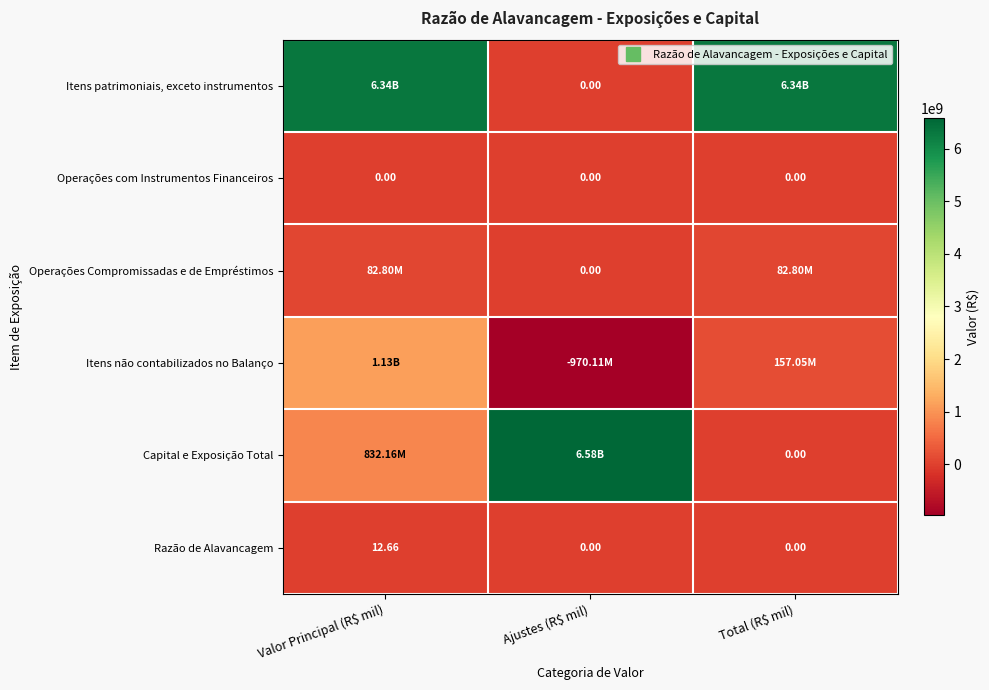

Which series has the largest total across all categories?

Itens patrimoniais, exceto instrumentos